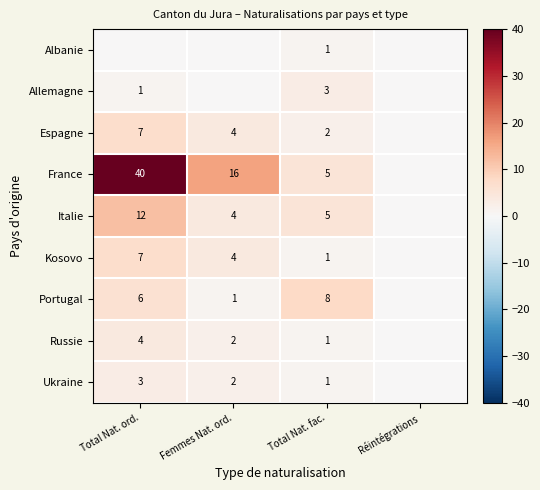

Is it true that Espagne equals 2 at Total Nat. ord.?

False